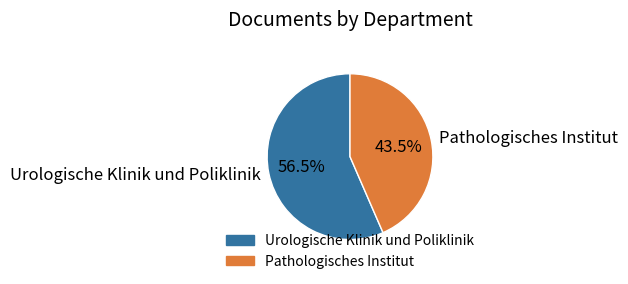

How many segments does this pie chart have?

2